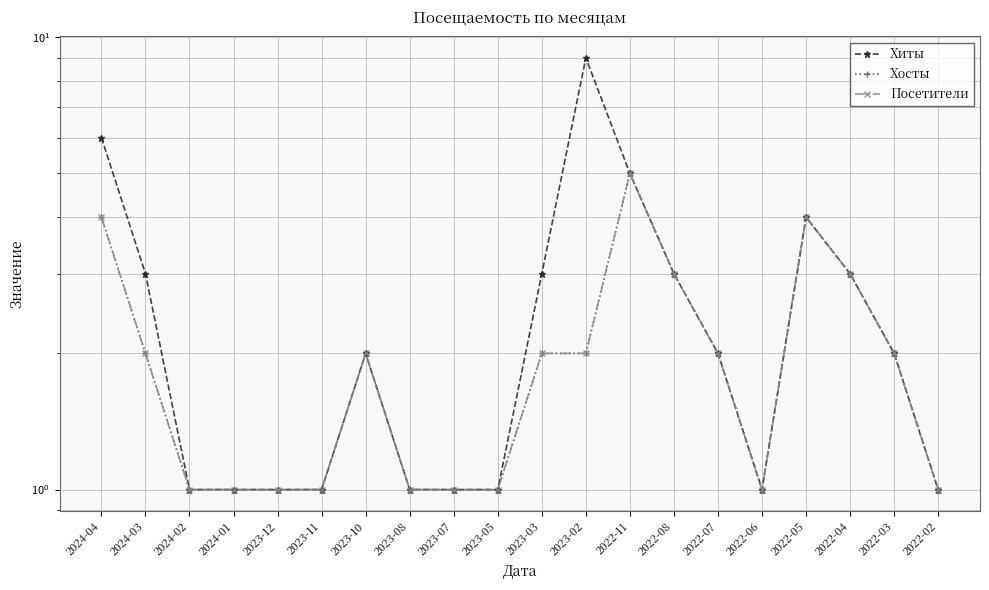

True or false: Хиты has more than 2 points higher than both neighbors.

True